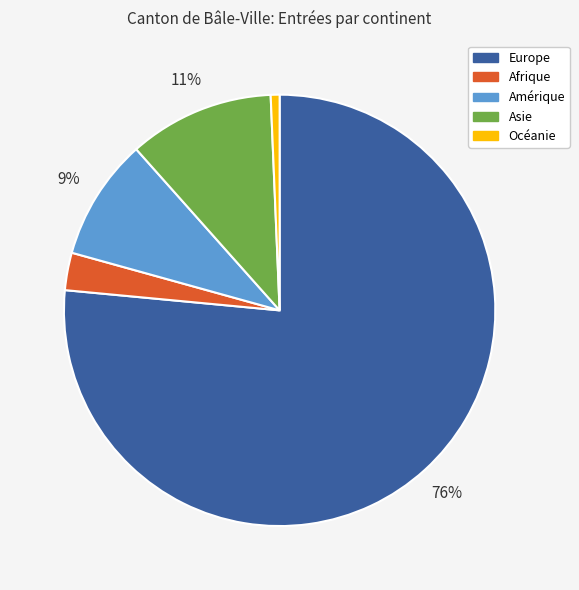

Which category has the biggest portion of the pie?

Europe